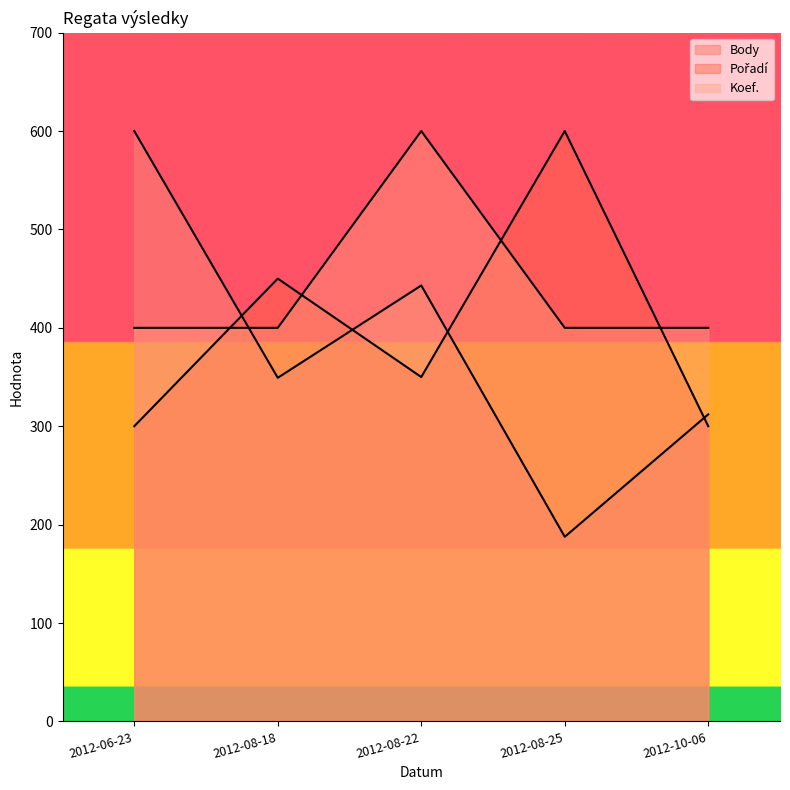

How many categories are shown in the chart?

5